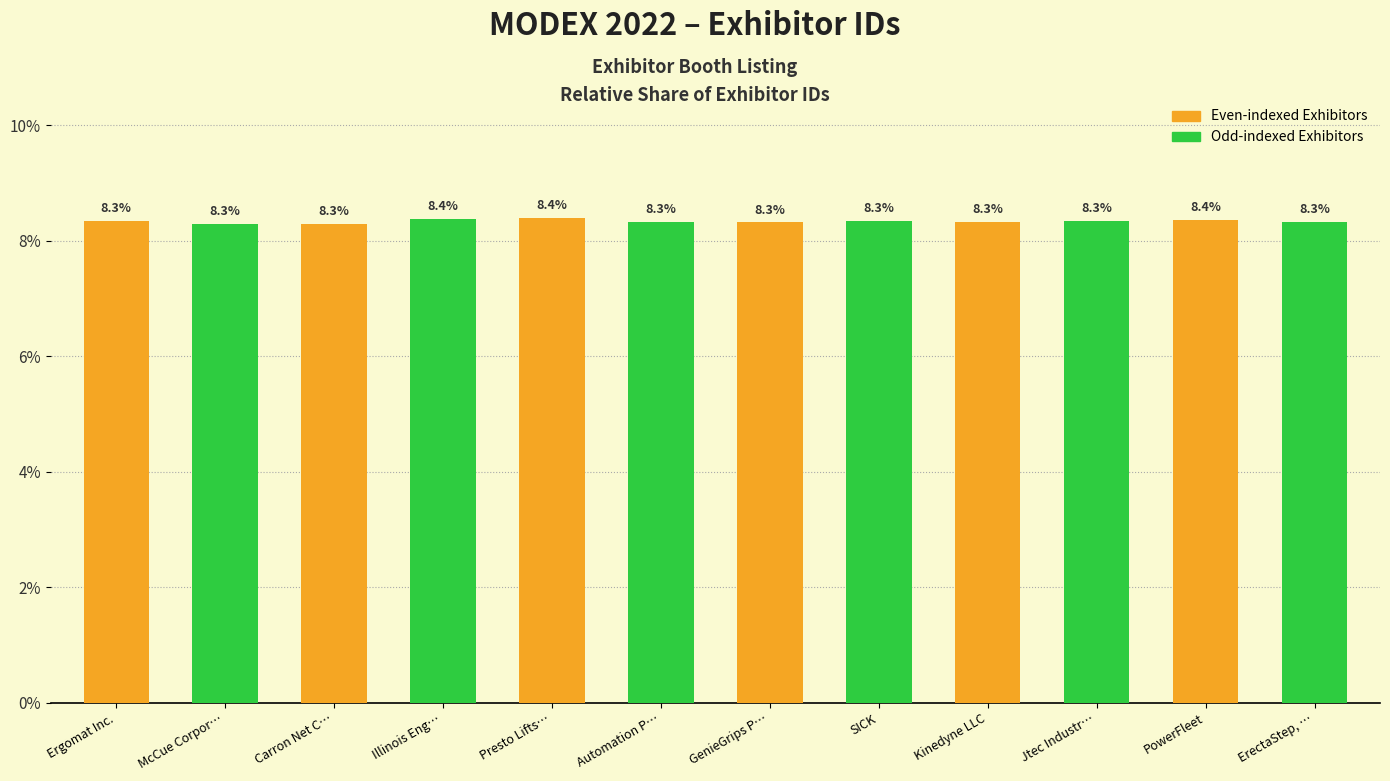

What is the value of the 5th bar from the left?

8.4